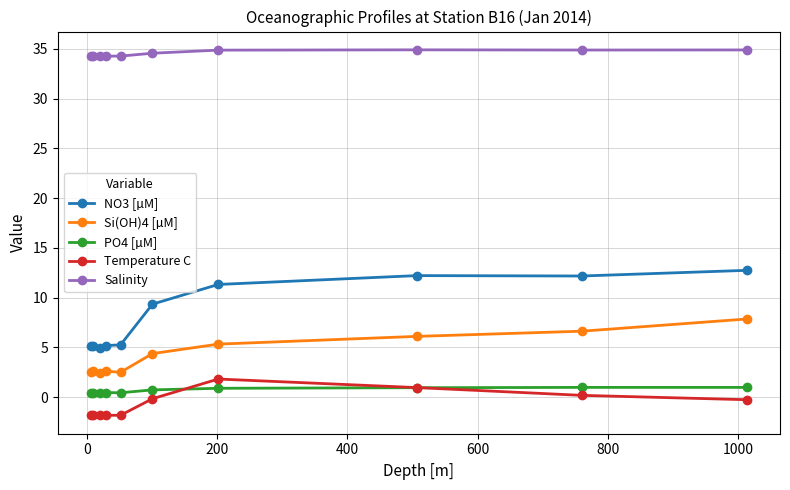

True or false: Si(OH)4 [µM] and Salinity cross at least once.

False